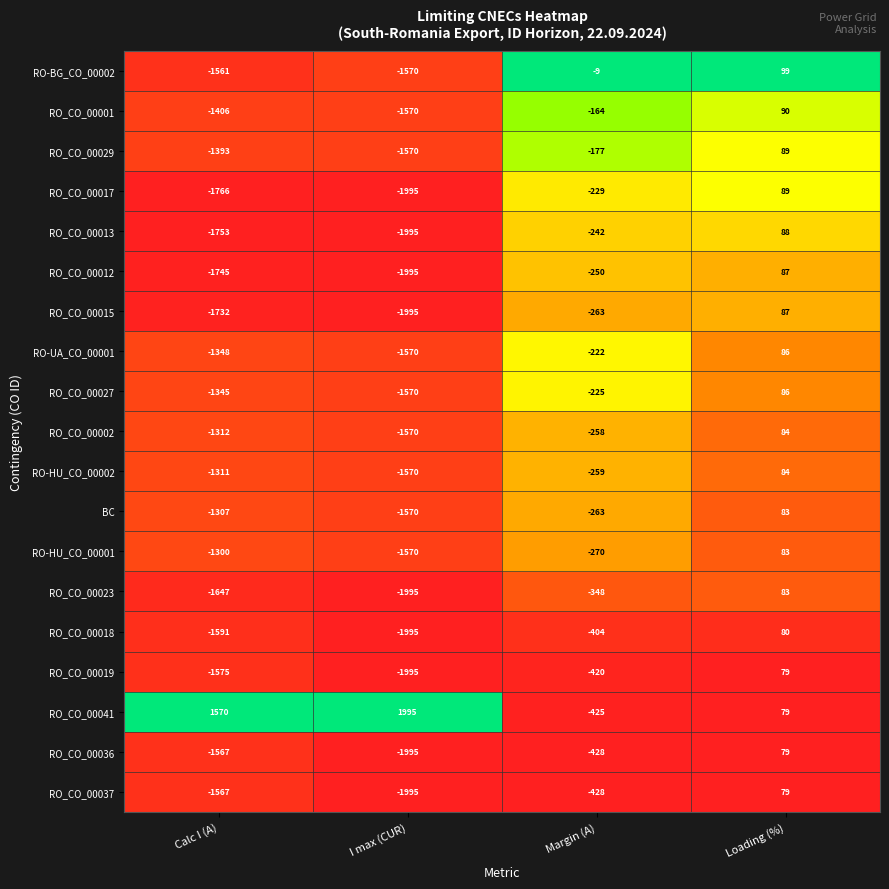

What is the difference between the RO-BG_CO_00002 values at Calc I (A) and I max (CUR)?

9